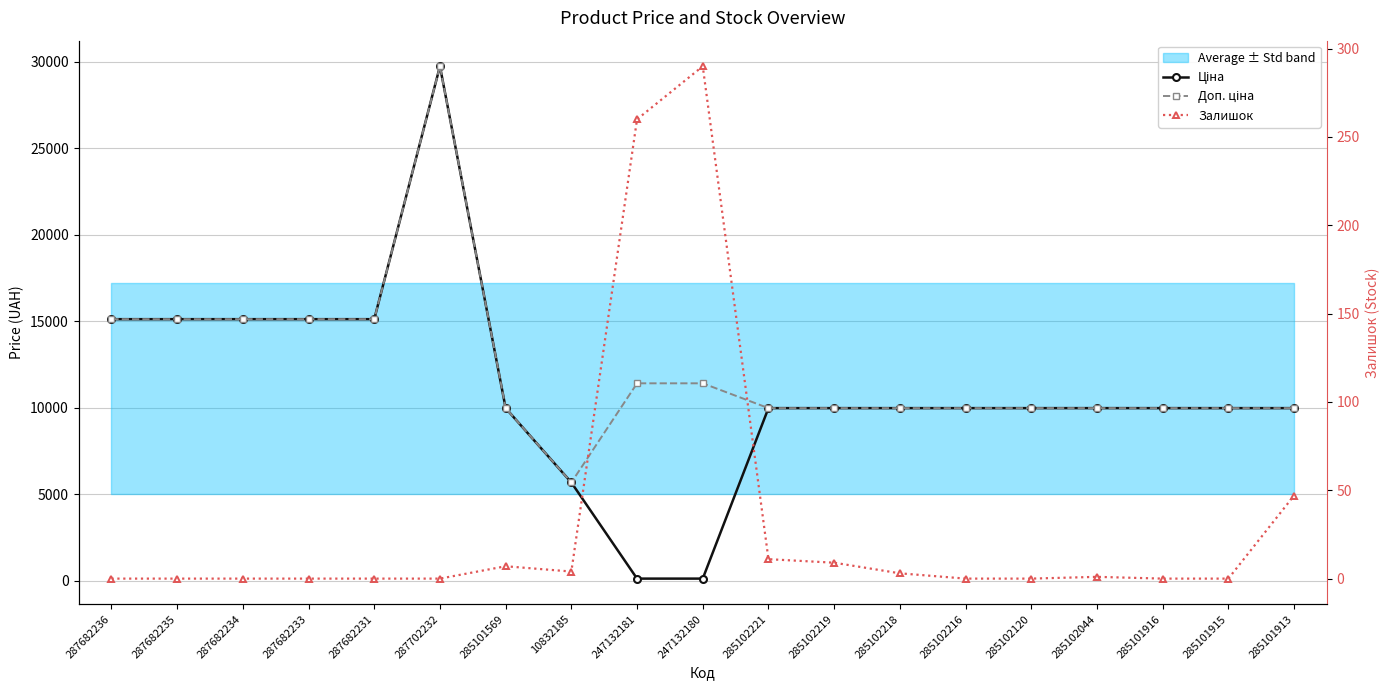

At which label does Доп. ціна reach its peak?

287702232